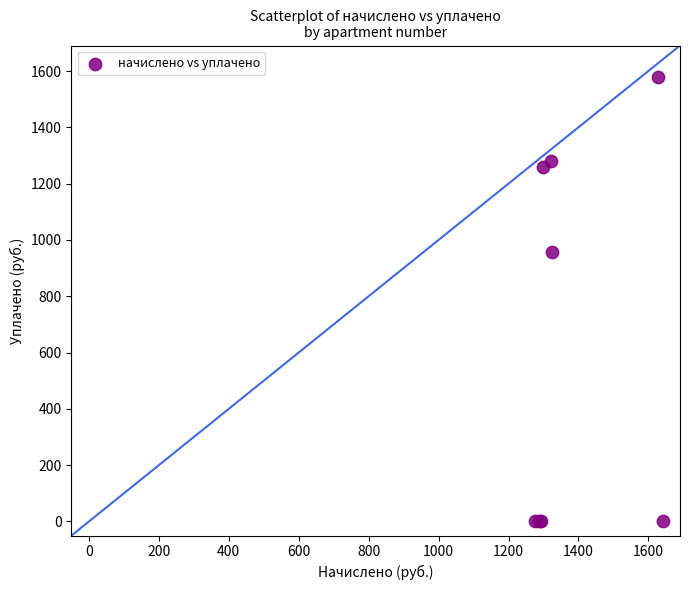

What Y value in the scatter plot is closest to 788?

957.2